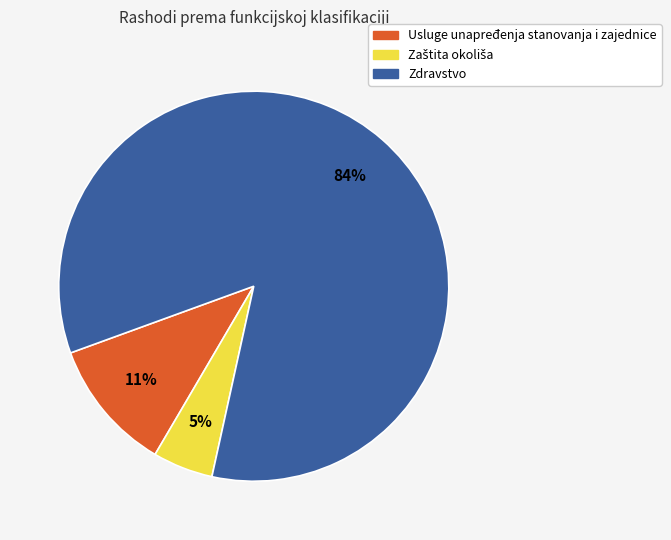

Count the number of slices in the pie.

3